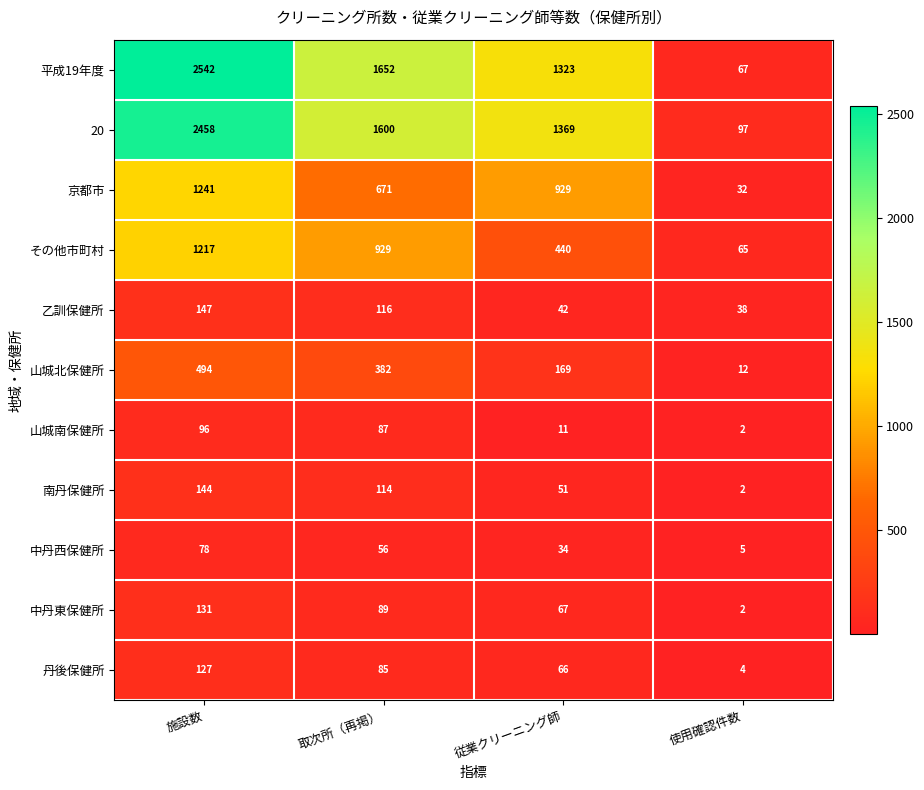

Which series has the largest total across all categories?

平成19年度